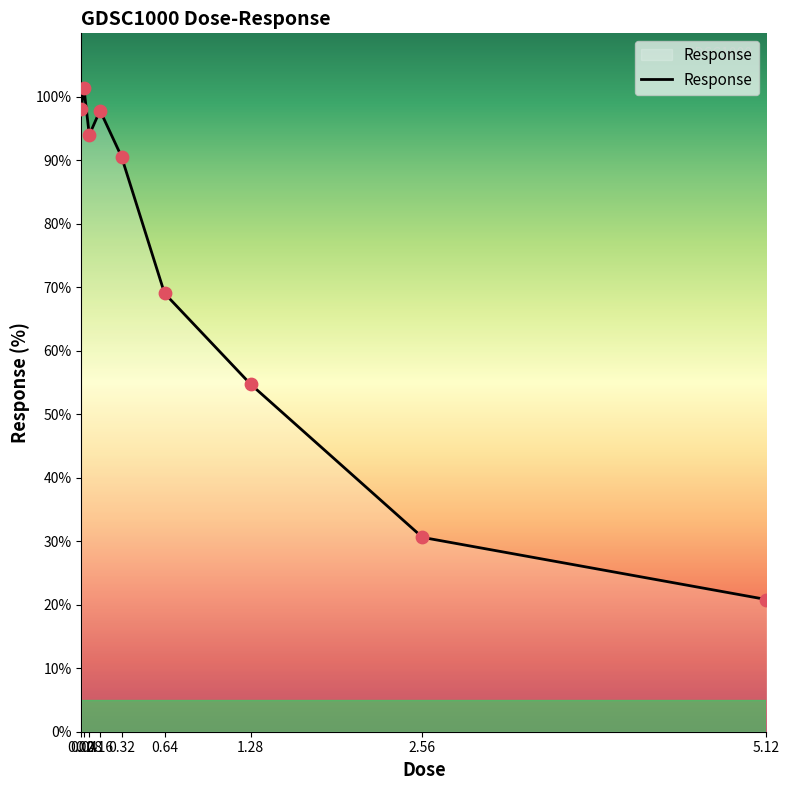

What is the ratio of the value at 0.08 to the value at 2.56?

3.1